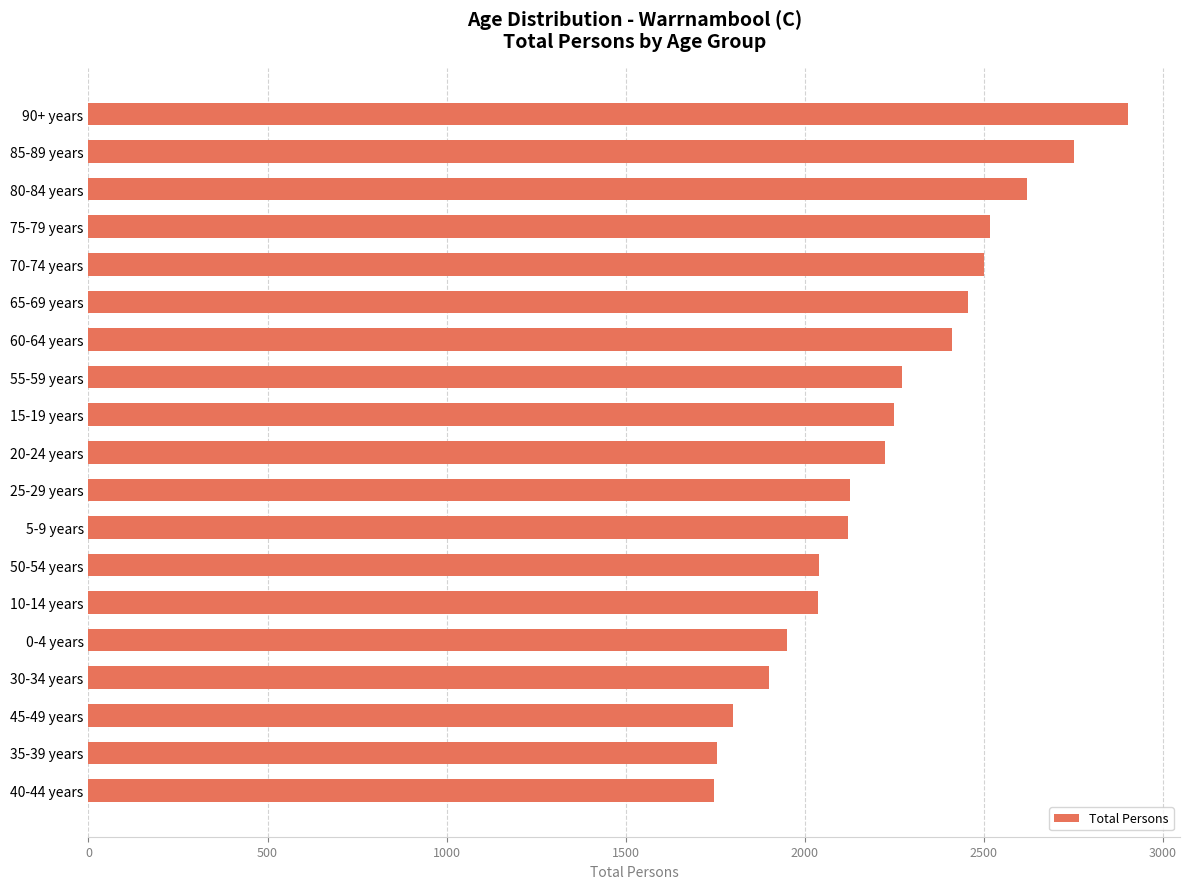

True or false: the data shows 1063 at 65-69 years.

False